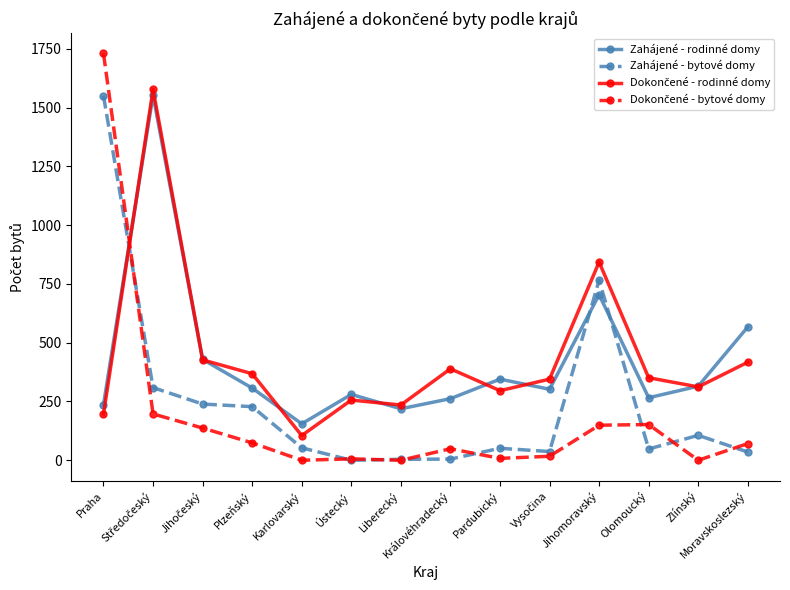

What is the minimum value for Zahájené - rodinné domy?

155